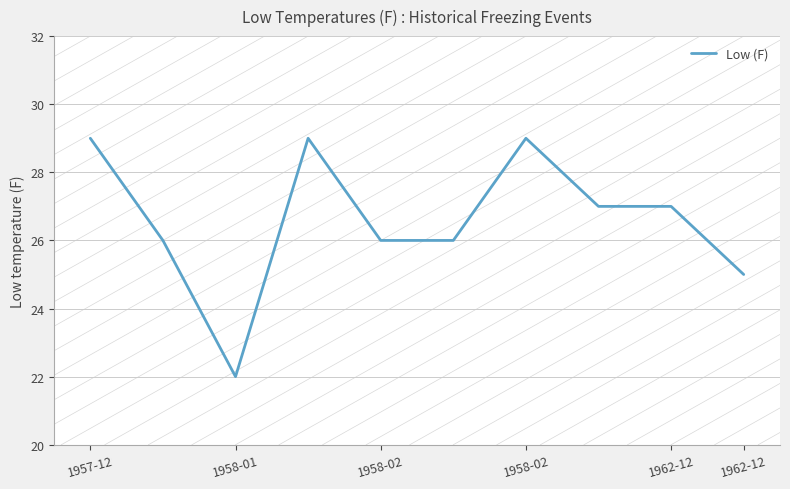

What is the difference between the maximum and minimum values?

7